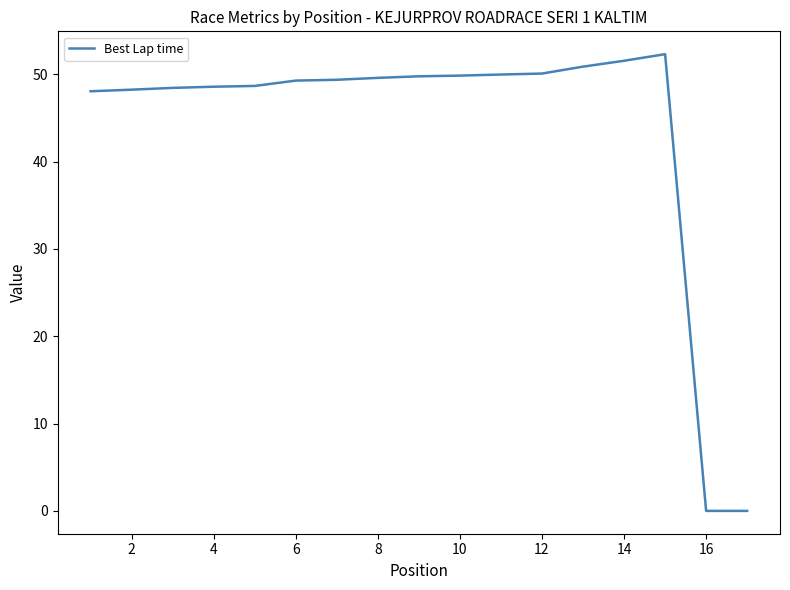

Does the chart display data point markers on the line(s)?

No